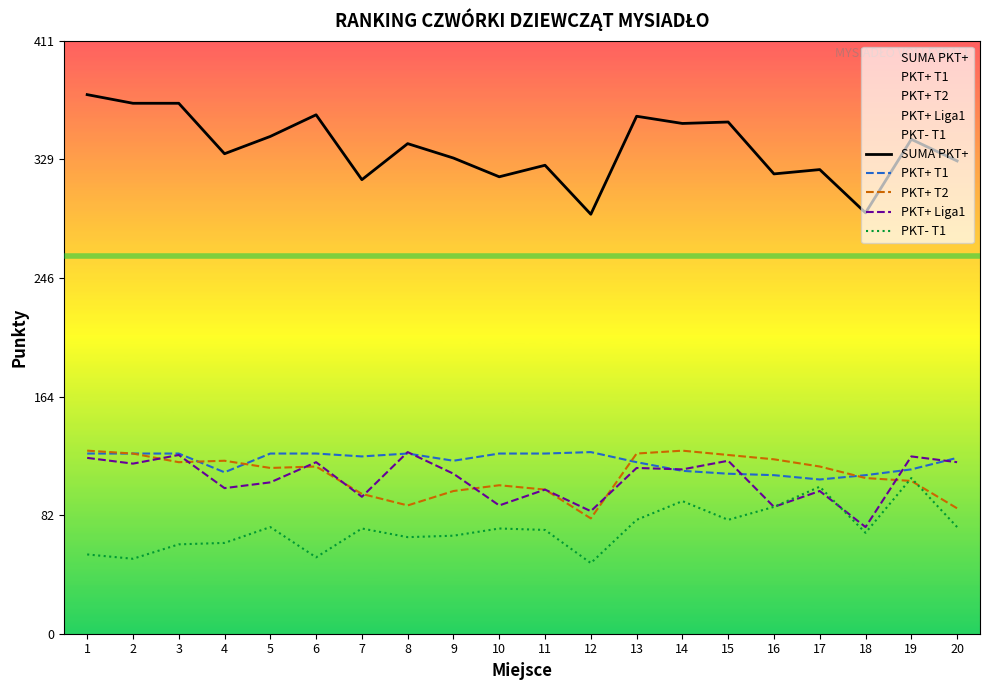

Is this an area chart (filled region under the line)?

No